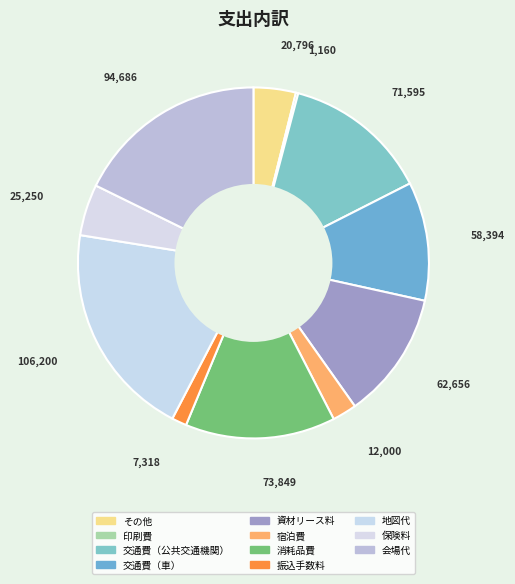

Is 保険料 the majority of the pie?

No